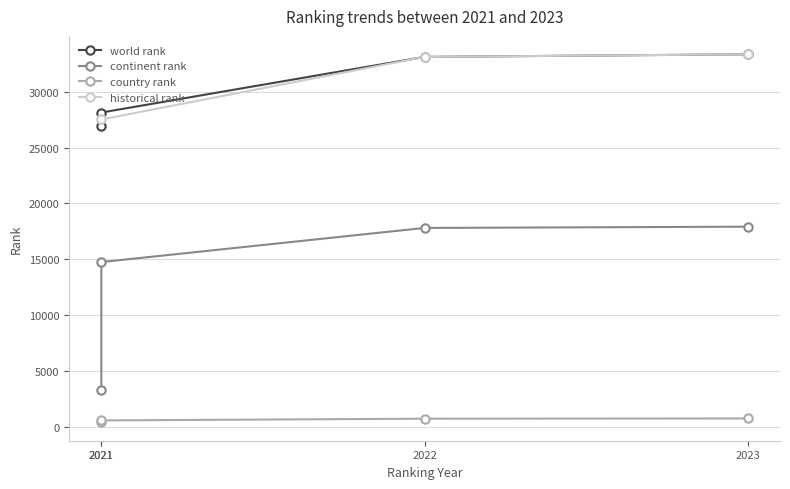

Reading left to right, transcribe all the data shown in this chart.

world rank: 2021=26889	2021=28131	2022=33108	2023=33343
continent rank: 2021=3330	2021=14752	2022=17805	2023=17918
country rank: 2021=412	2021=582	2022=737	2023=757
historical rank: 2021=27510	2021=27510	2022=33108	2023=33343